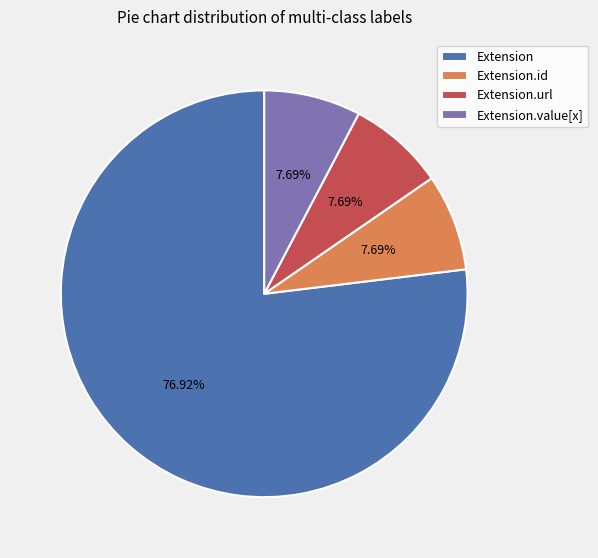

Which has a higher value, Extension or Extension.url?

Extension